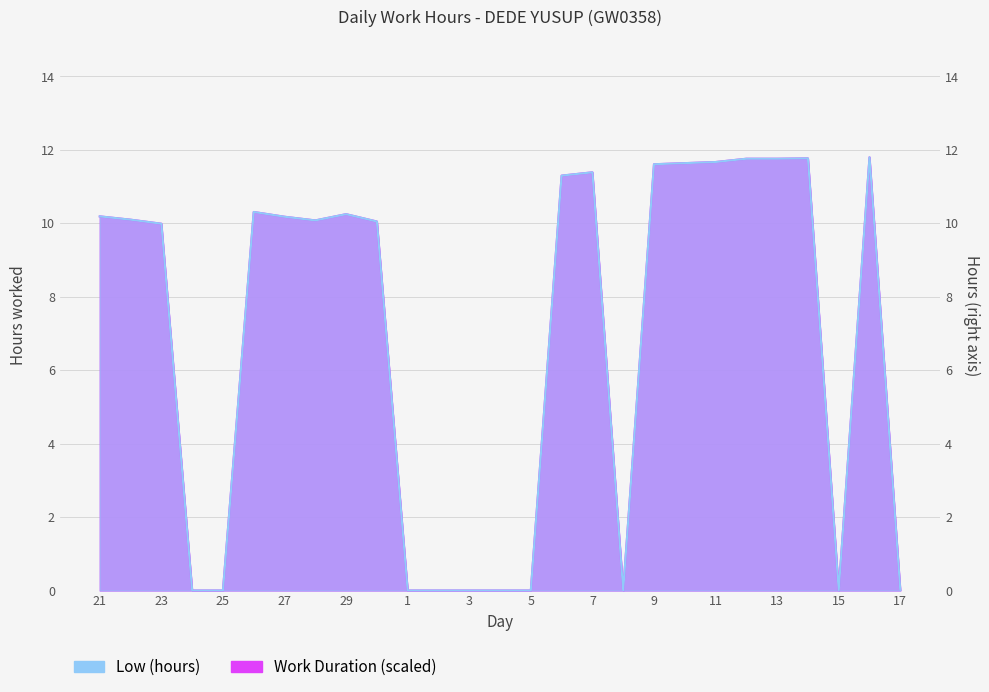

List the labels in order of Low (hours) value, smallest first.

24, 25, 1, 2, 3, 4, 5, 8, 15, 17, 23, 30, 28, 22, 27, 21, 29, 26, 6, 7, 9, 10, 11, 12, 13, 14, 16